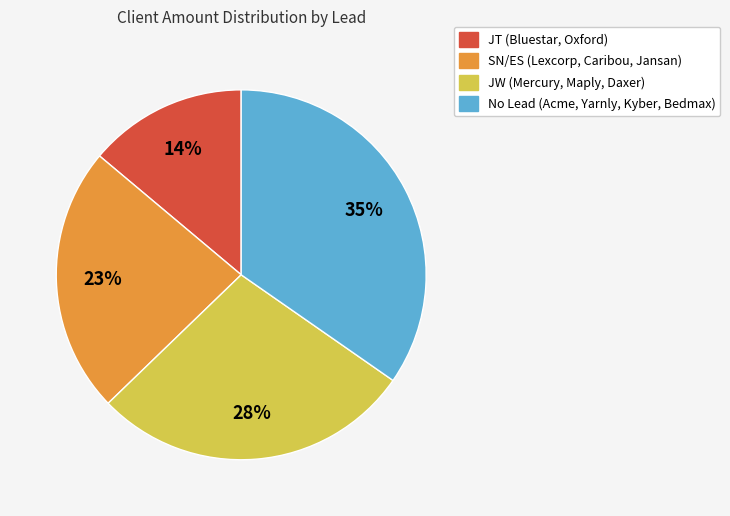

How many segments does this pie chart have?

4